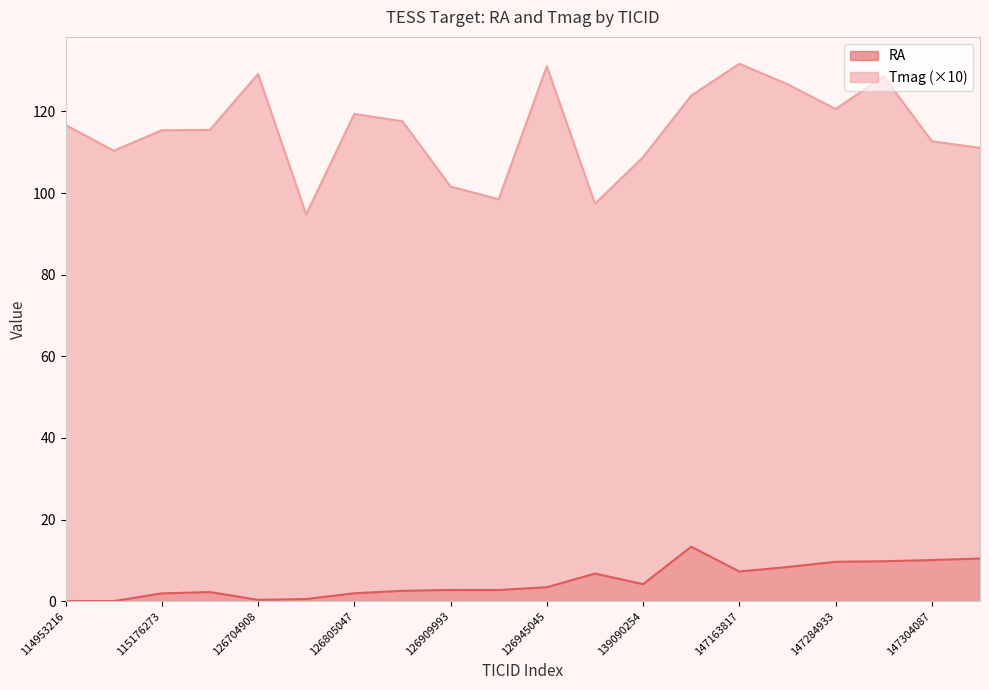

Where is the first local minimum for Tmag?

114985772